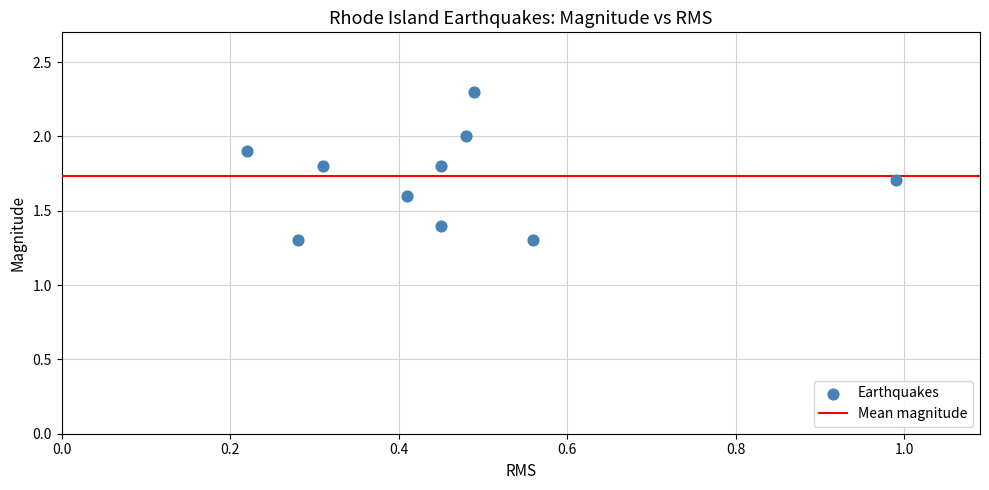

What is the range of Y values (max minus min)?

1.0